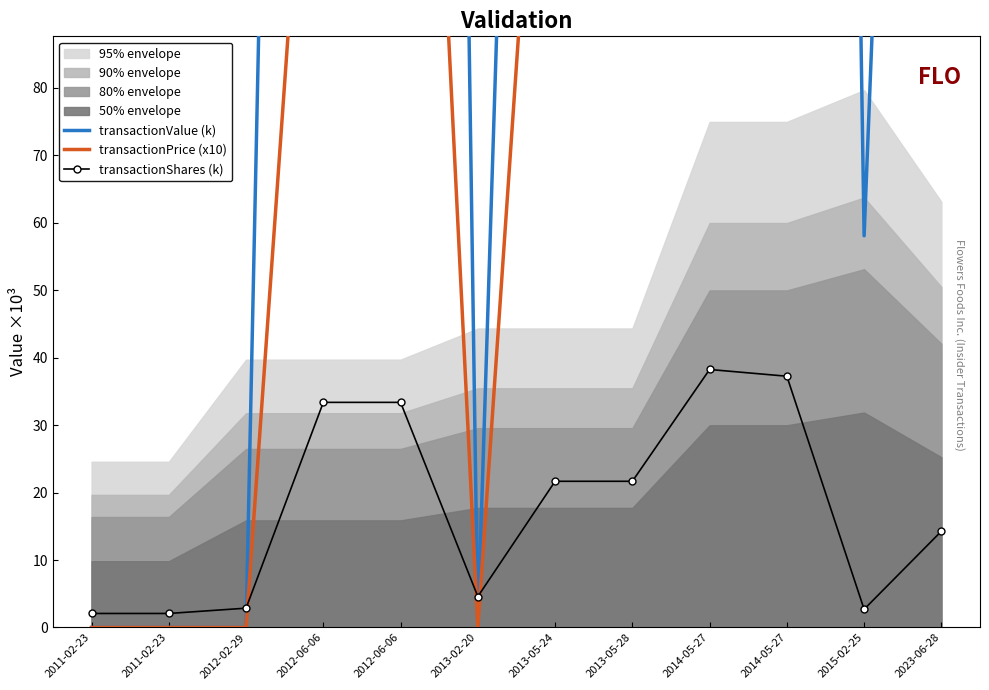

How many values in the transactionPrice (x10) series are below 166?

6